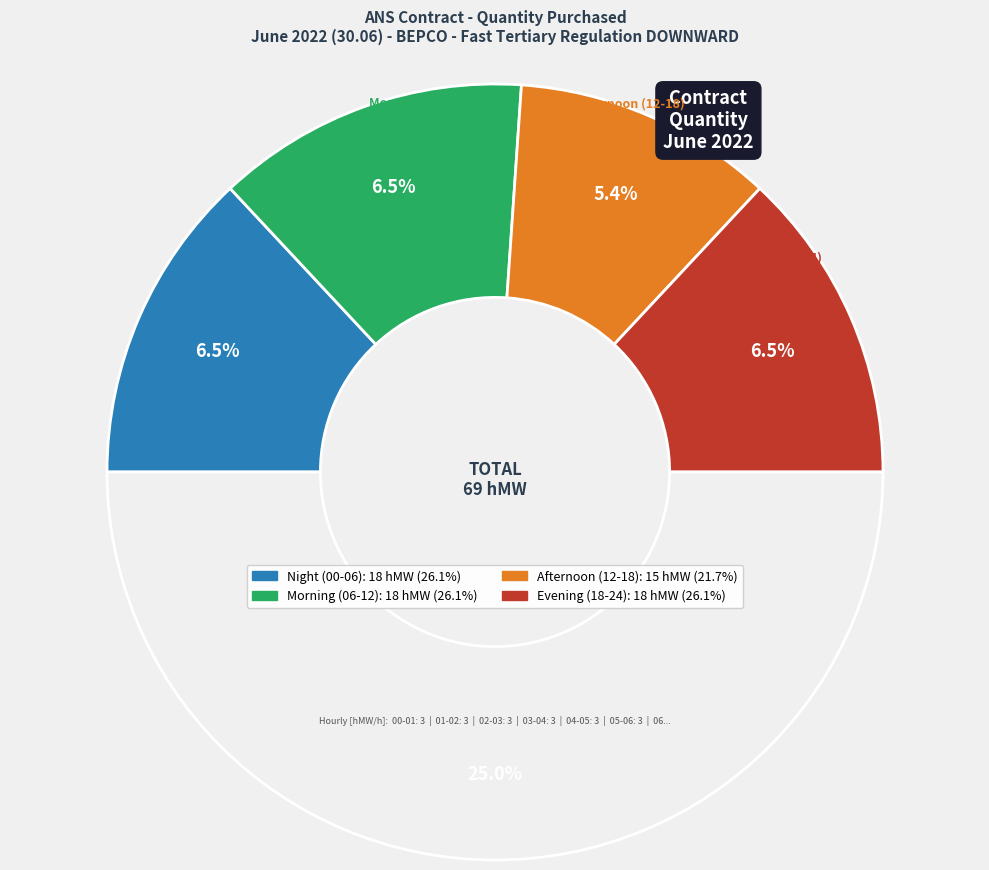

Is the sum of 09-10 and 23-24 greater than half?

No